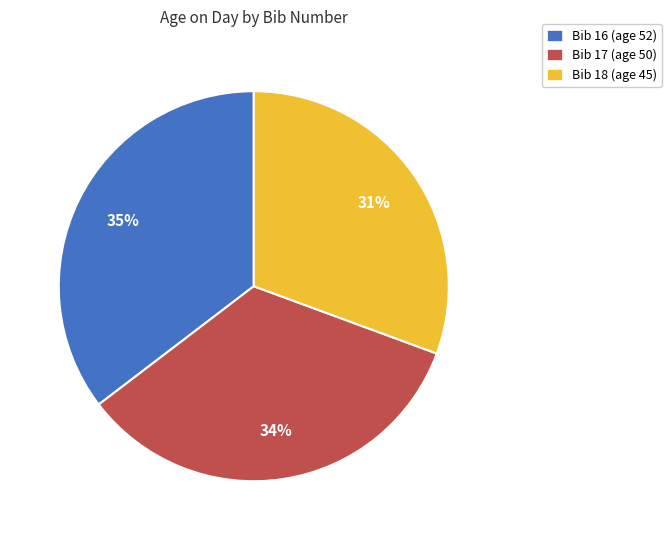

Is it true that Bib 16 (age 52) is 35% of the pie?

True